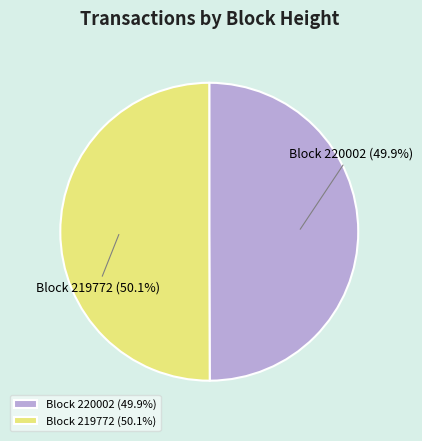

What is the ratio of the value at Block 220002 (49.9%) to the value at Block 219772 (50.1%)?

1.0